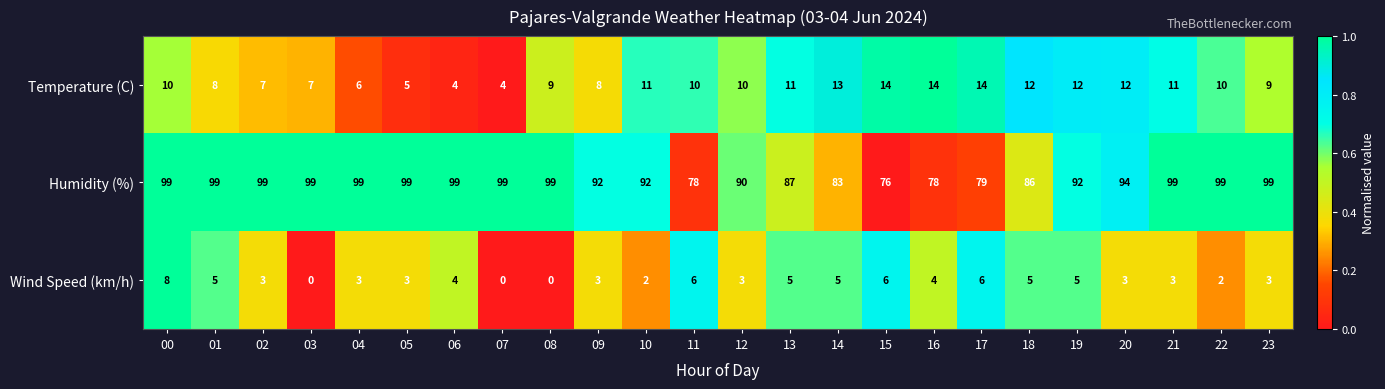

What is the sum of the Temperature (C) values at 21 and 14?

24